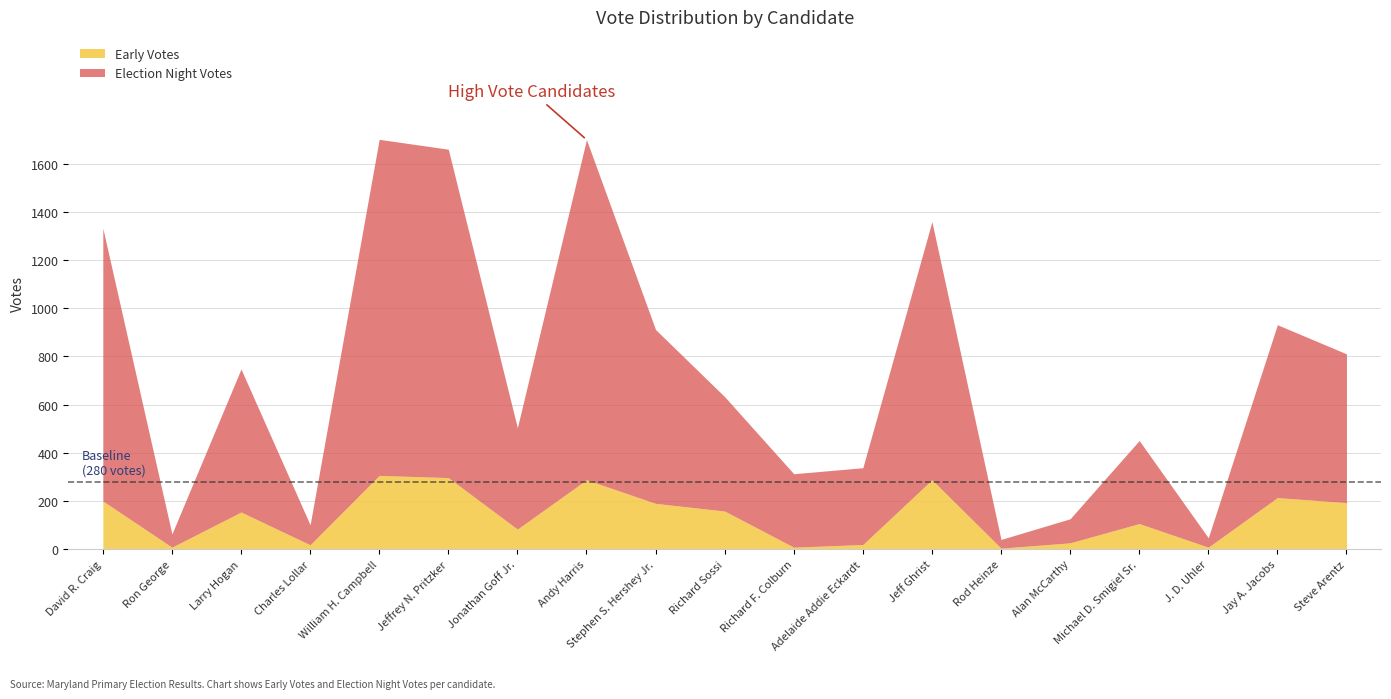

What is the label of the 16th point from the left?

Michael D. Smigiel Sr.